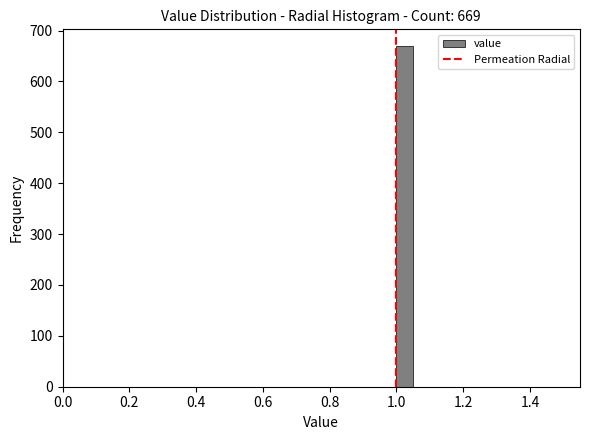

Around what value on the x-axis is the tallest bar? Give the approximate position of its centre, as read against the axis.

1.02